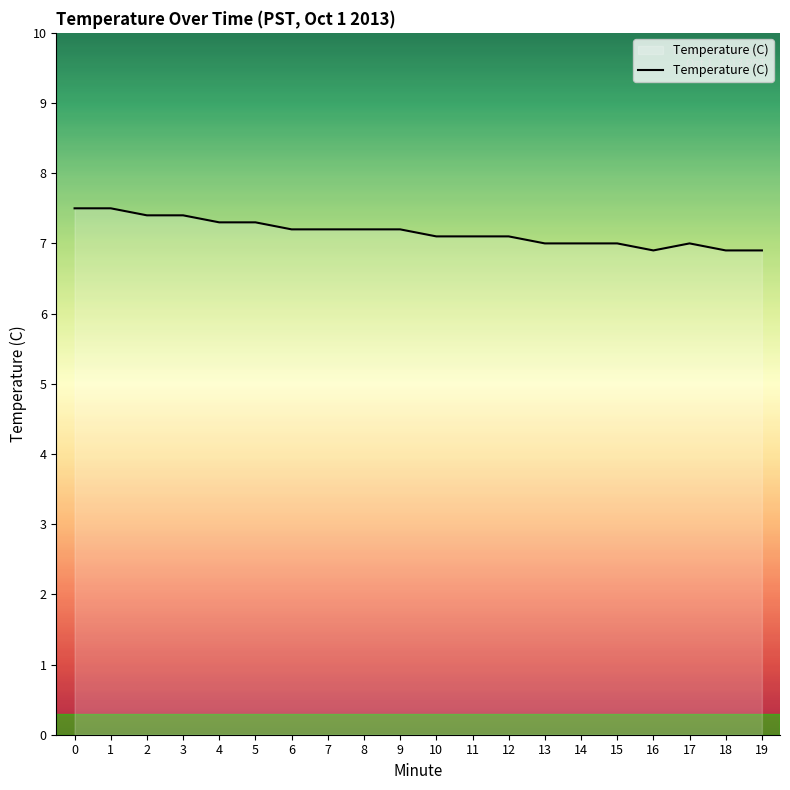

What is the greatest value displayed?

7.5